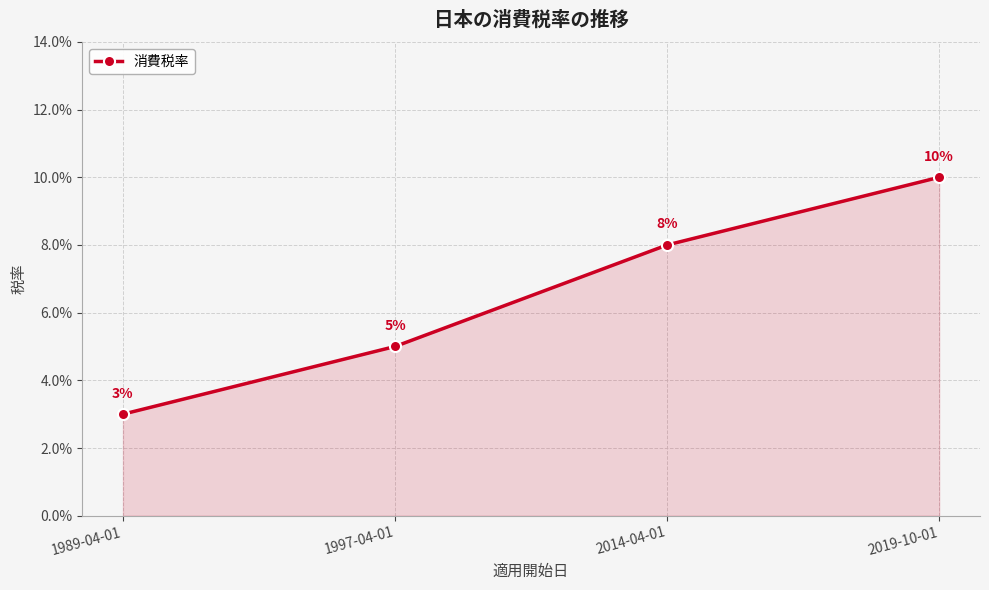

Does the chart have visible grid lines?

Yes